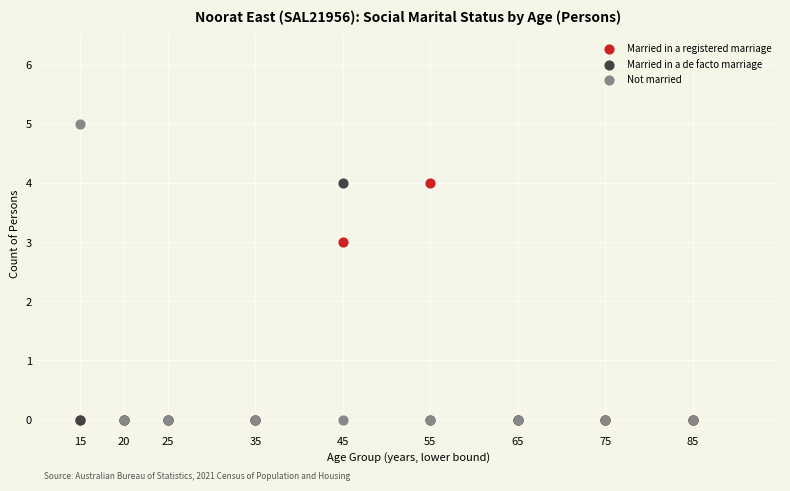

Which series has the widest spread of Y values?

Not married